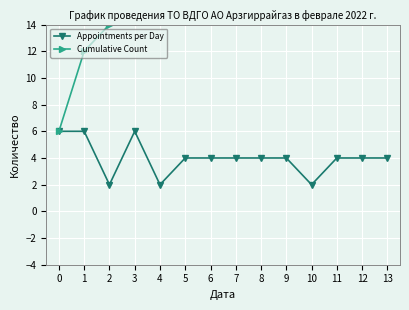

What is the average value of the Cumulative Count series?

32